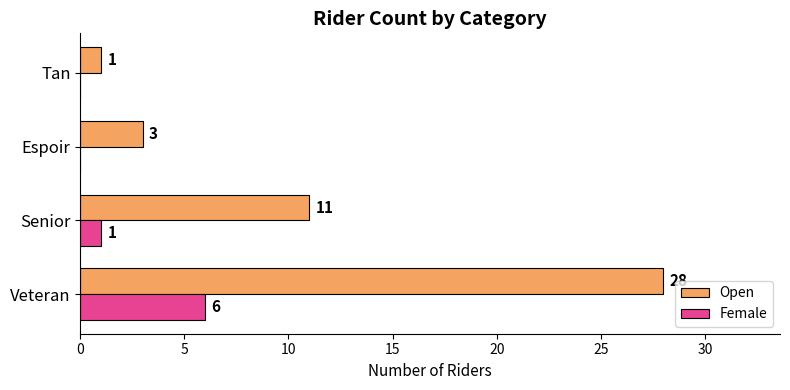

What is the maximum value shown in the chart?

28